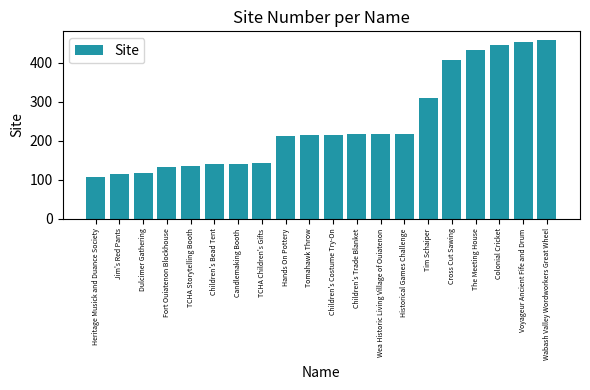

Between Children's Costume Try-On and Heritage Musick and Duance Society, which is larger?

Children's Costume Try-On